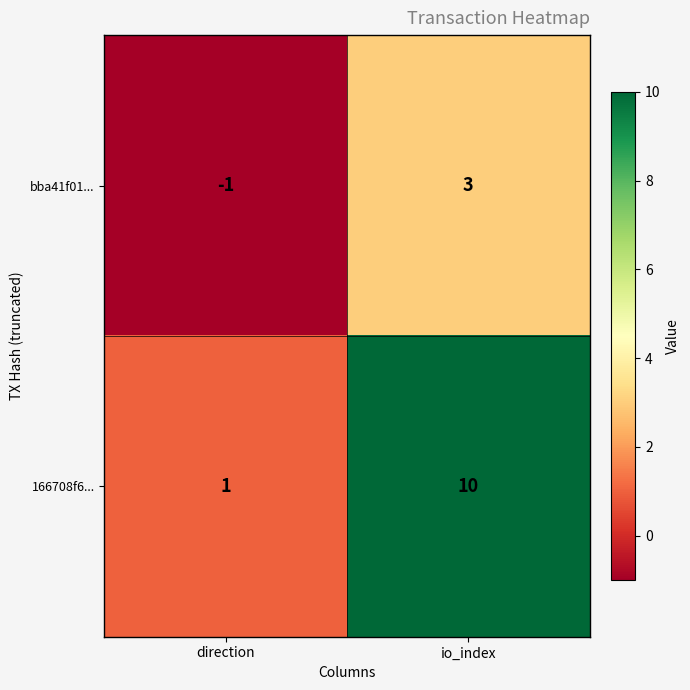

Rank the series by their average value, from highest to lowest.

166708f6..., bba41f01...